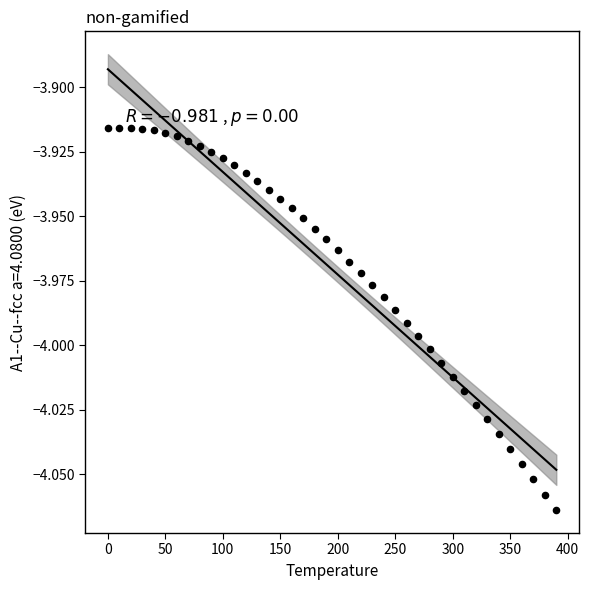

What is the range of X values (max minus min)?

390.0